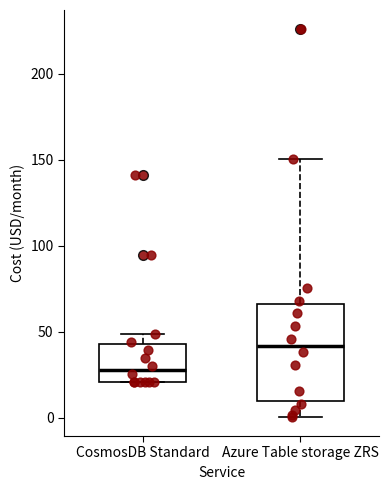

Which box's median line is the highest?

Azure Table storage ZRS